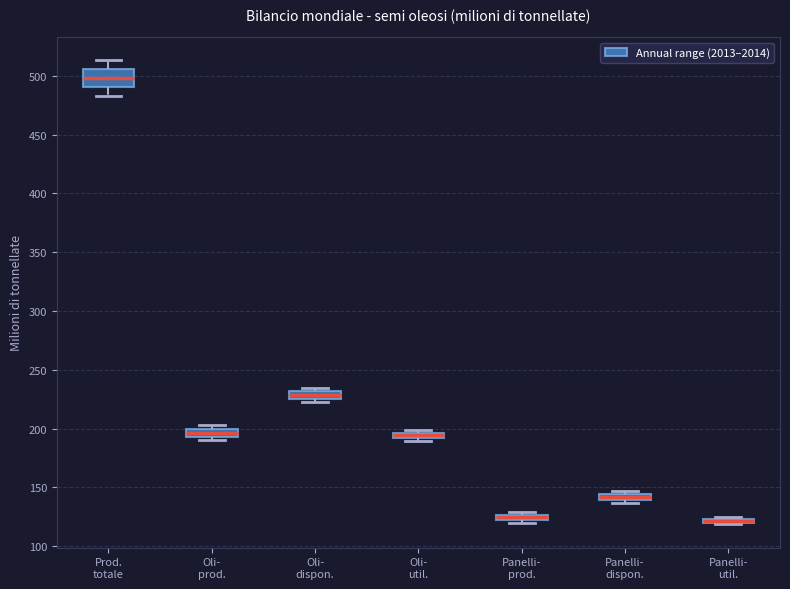

Which box is the tallest, from its lower edge to its upper edge?

Prod. totale